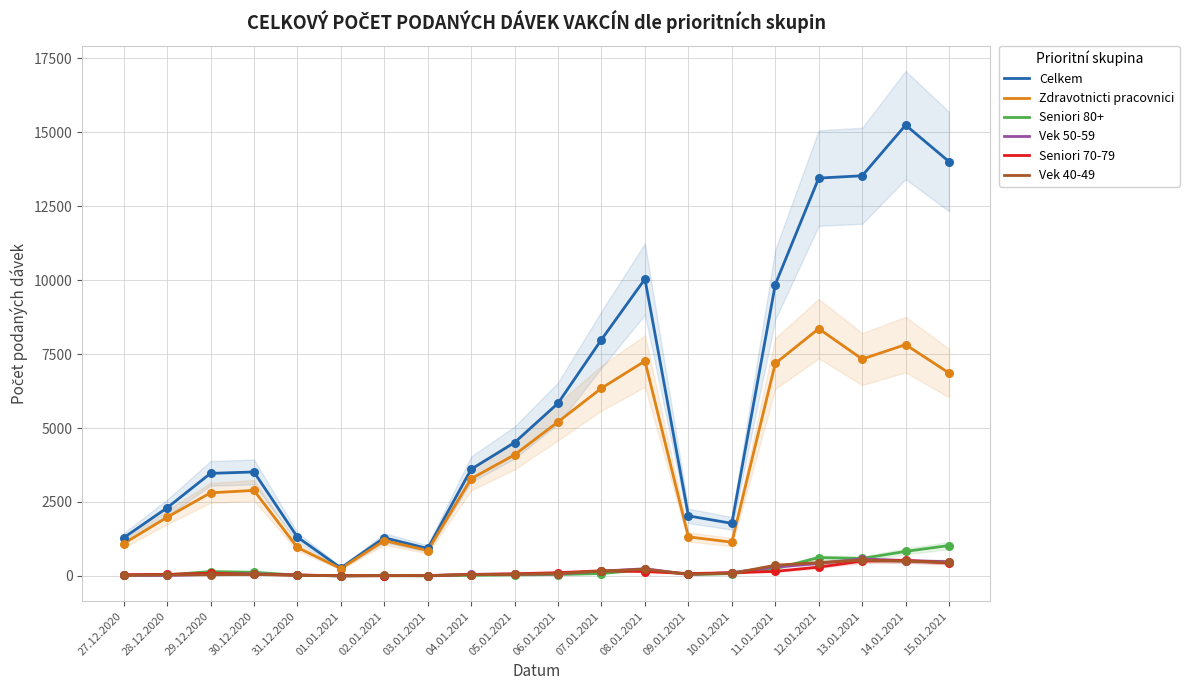

Which series has the largest Y range (max minus min)?

Celkem